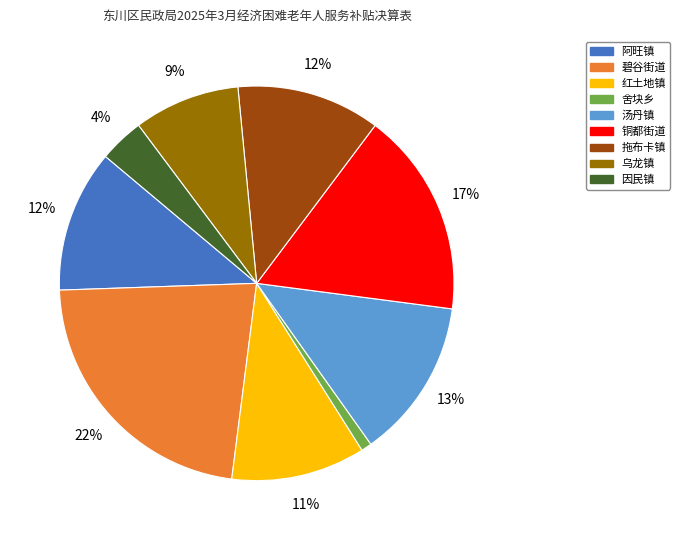

Which slice is the largest?

碧谷街道